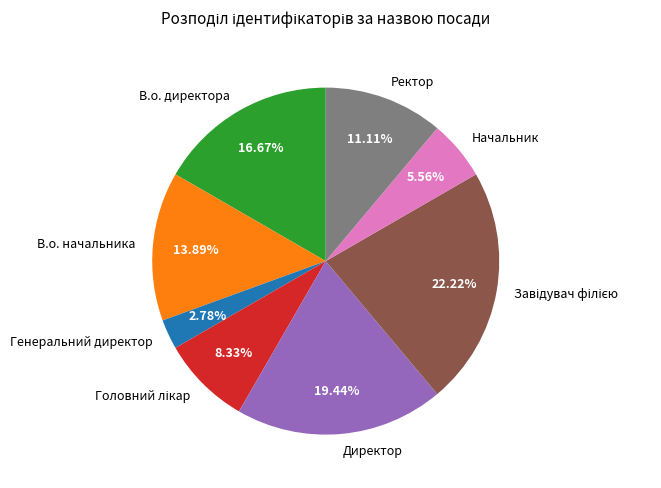

Between Директор and Начальник, which is larger?

Директор